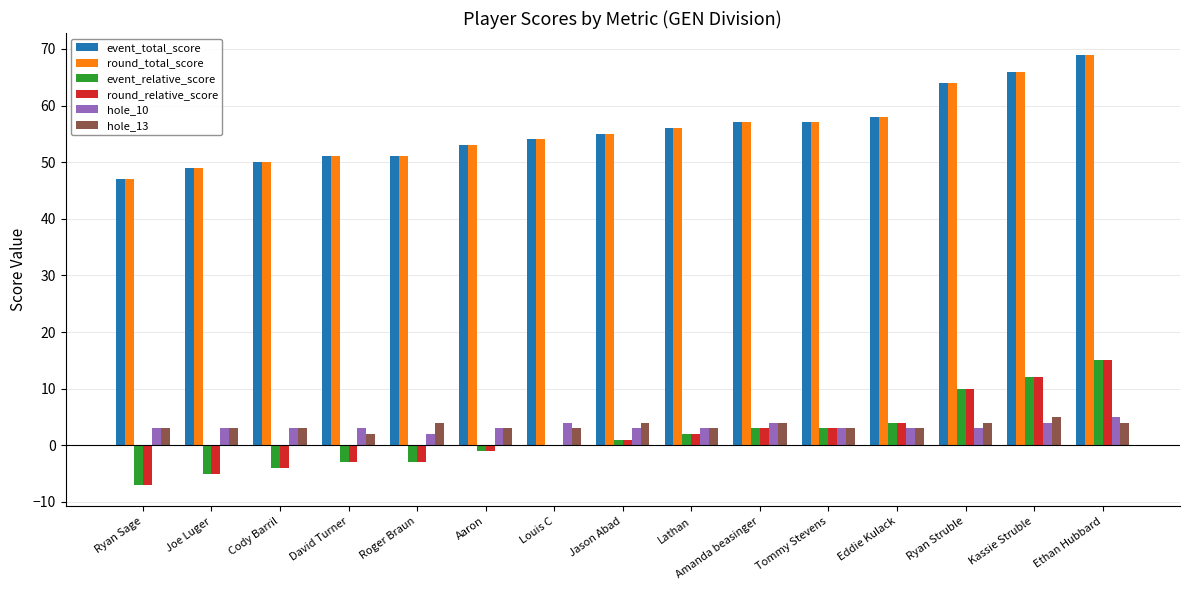

What is the sum of the event_relative_score values at Eddie Kulack and Tommy Stevens?

7